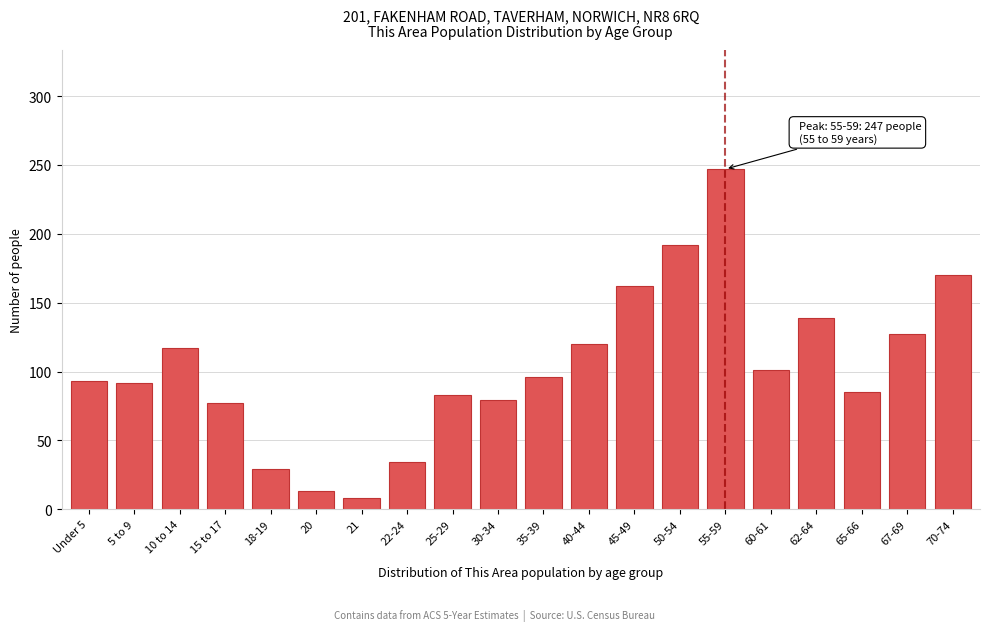

The value at 10 to 14 is 117. True or false?

True